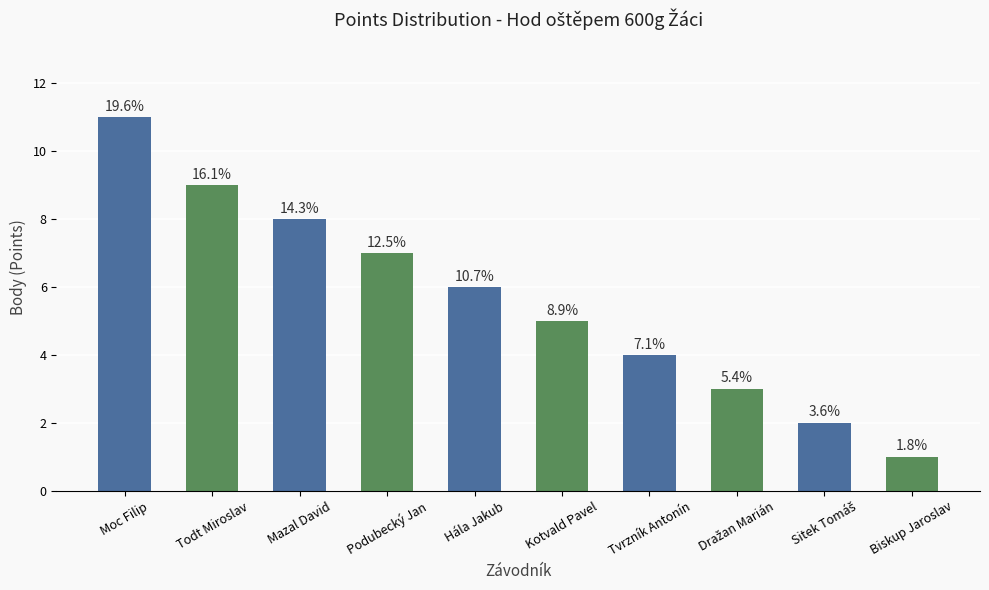

What is the change in value from Sitek Tomáš to Biskup Jaroslav?

-1